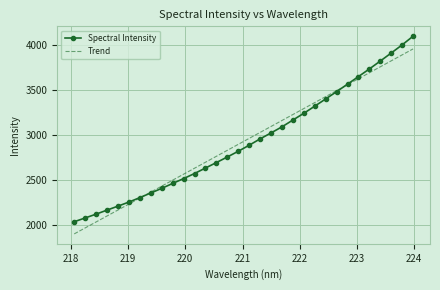

Which series has the widest spread of values?

Spectral Intensity